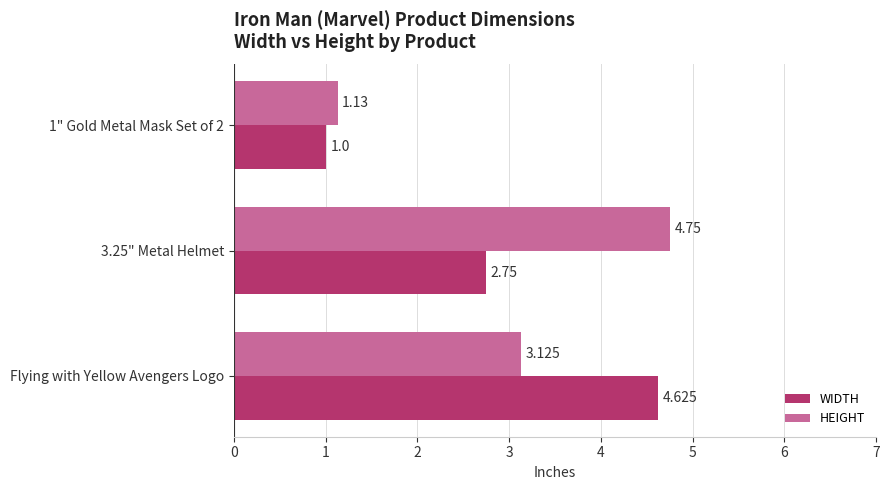

At Flying with Yellow Avengers Logo, list the series in order from largest to smallest.

WIDTH, HEIGHT